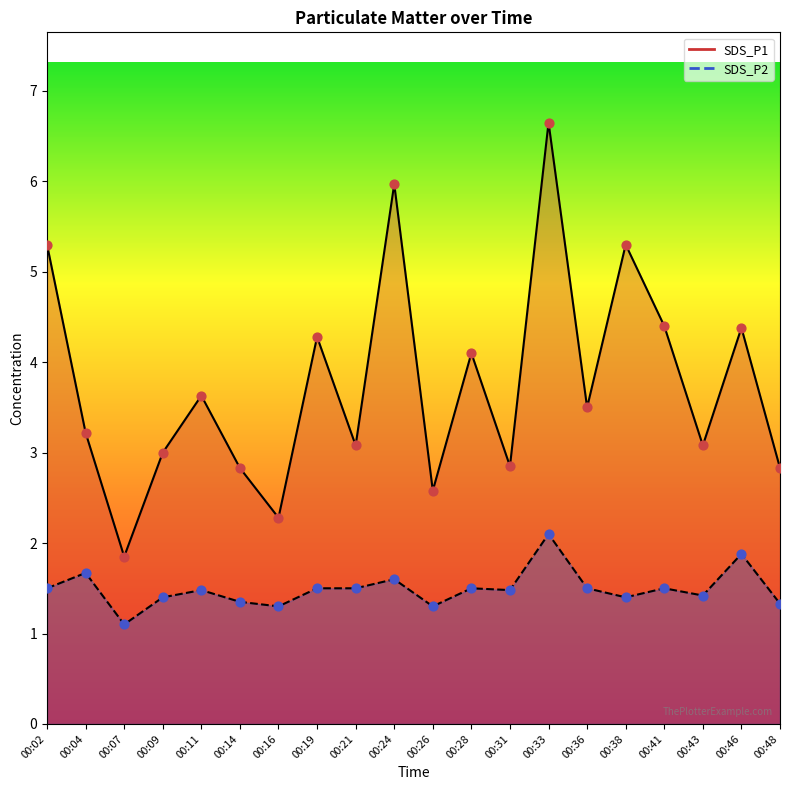

Is the value of SDS_P2 at 00:07 greater than the value of SDS_P1 at 00:46?

No